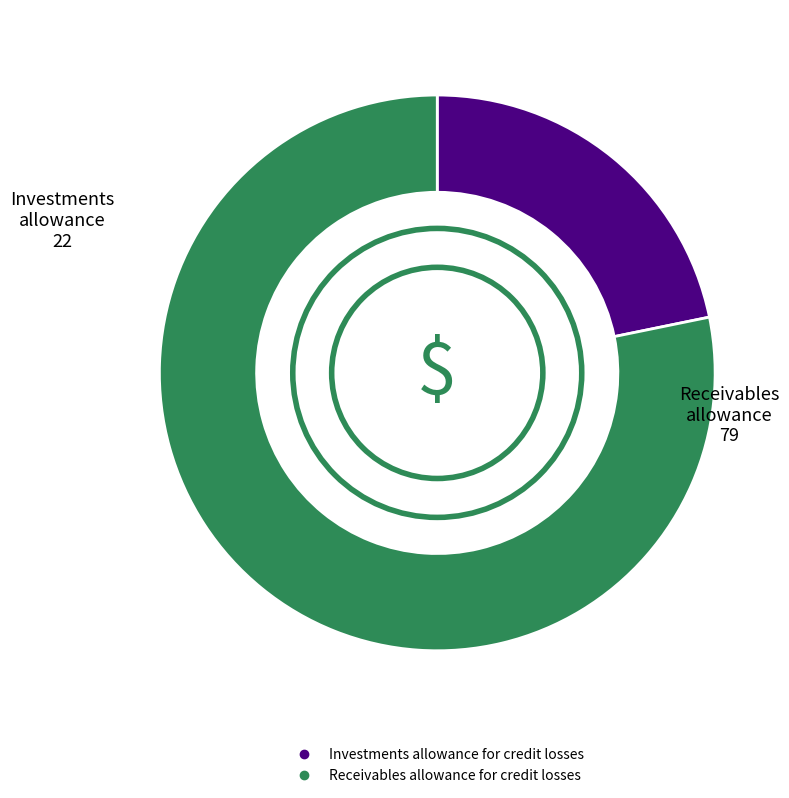

True or false: Investments allowance for credit losses accounts for 22% of the total.

True